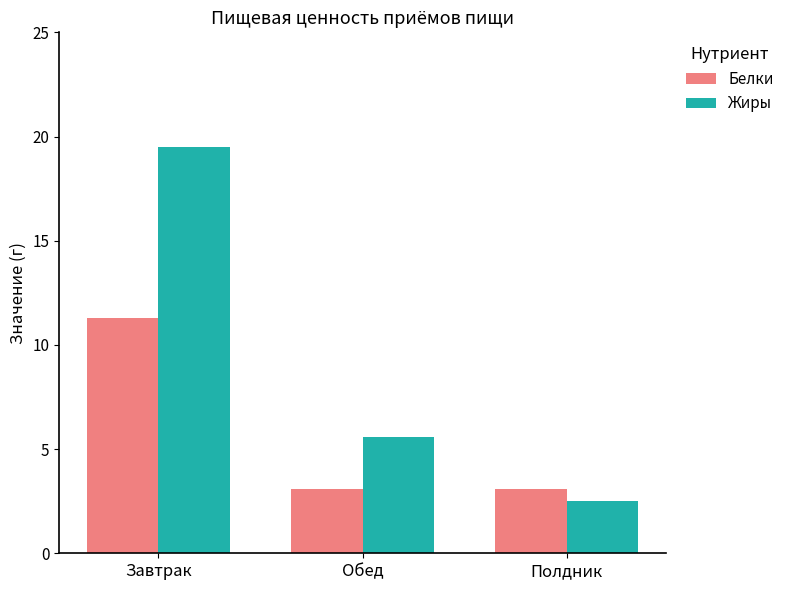

What is the difference between the Жиры values at Полдник and Завтрак?

17.0